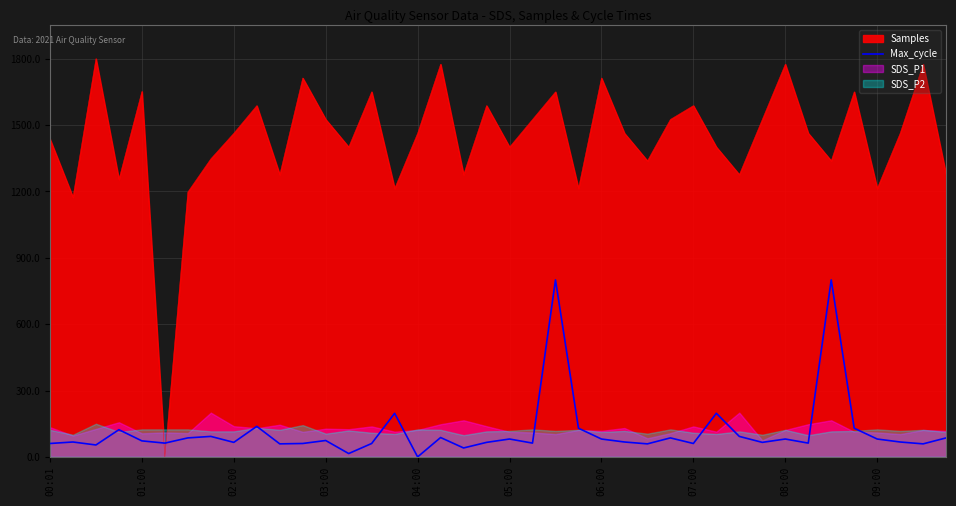

How many intersections are there between Max_cycle and Samples?

2